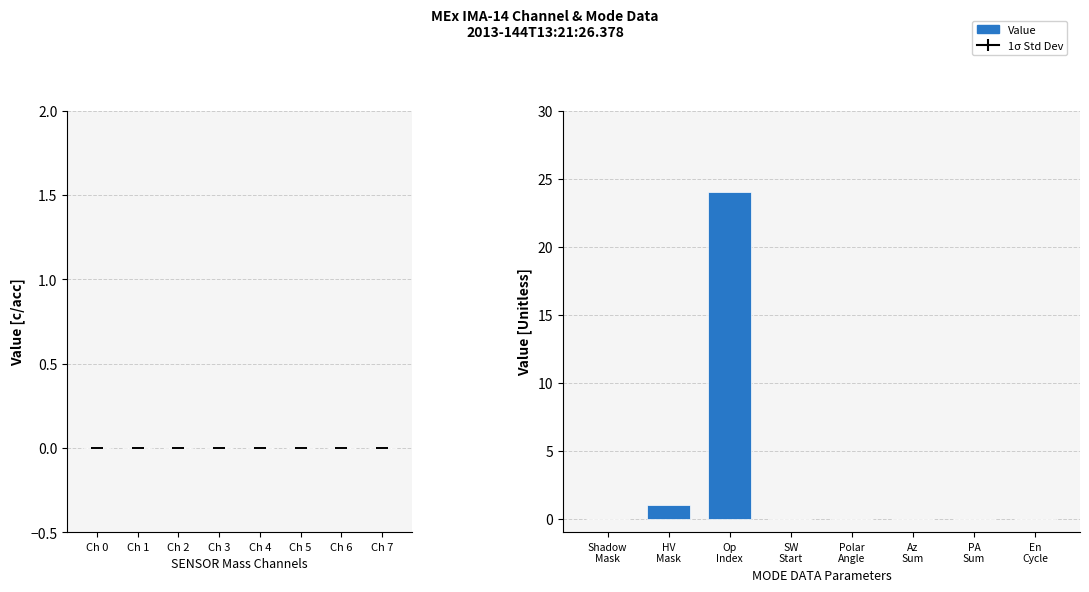

What is the sum of all values?

25